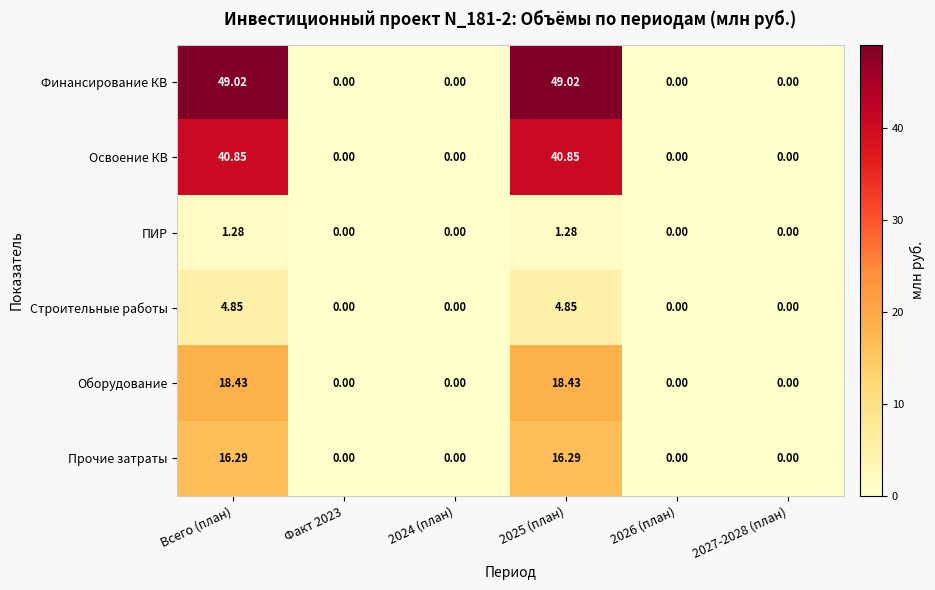

How many values in the Оборудование series exceed 0?

2